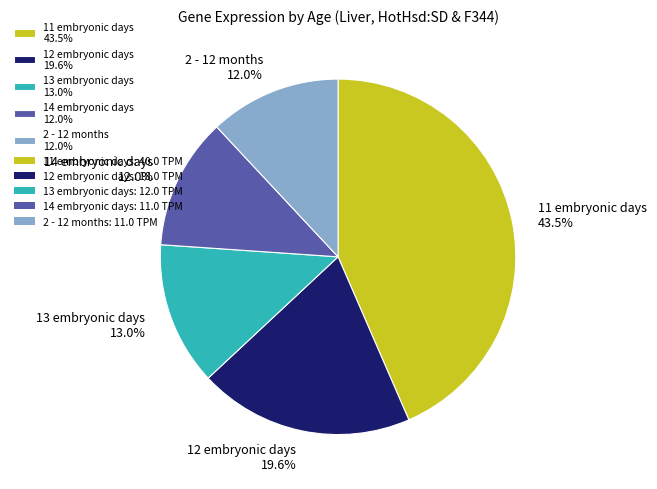

How many segments does this pie chart have?

5